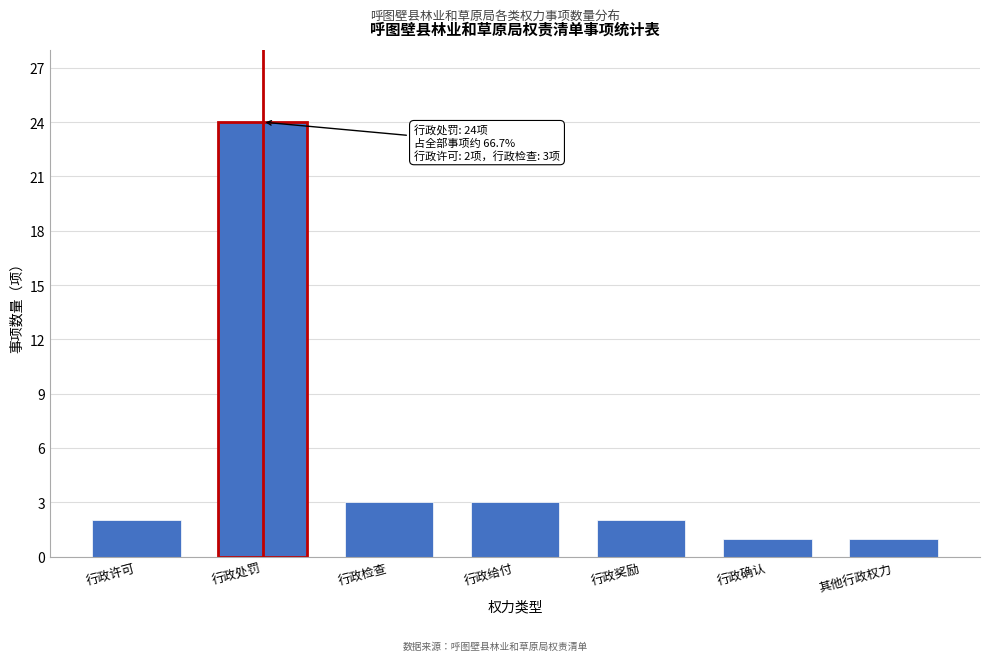

Reading left to right, list all the values displayed in this chart.

2	24	3	3	2	1	1